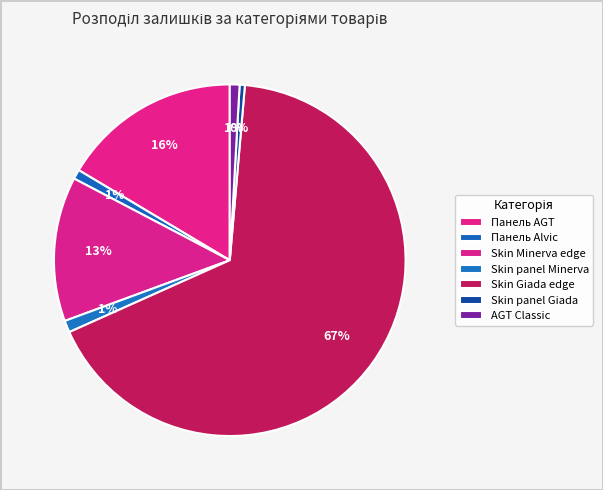

How many segments does this pie chart have?

7